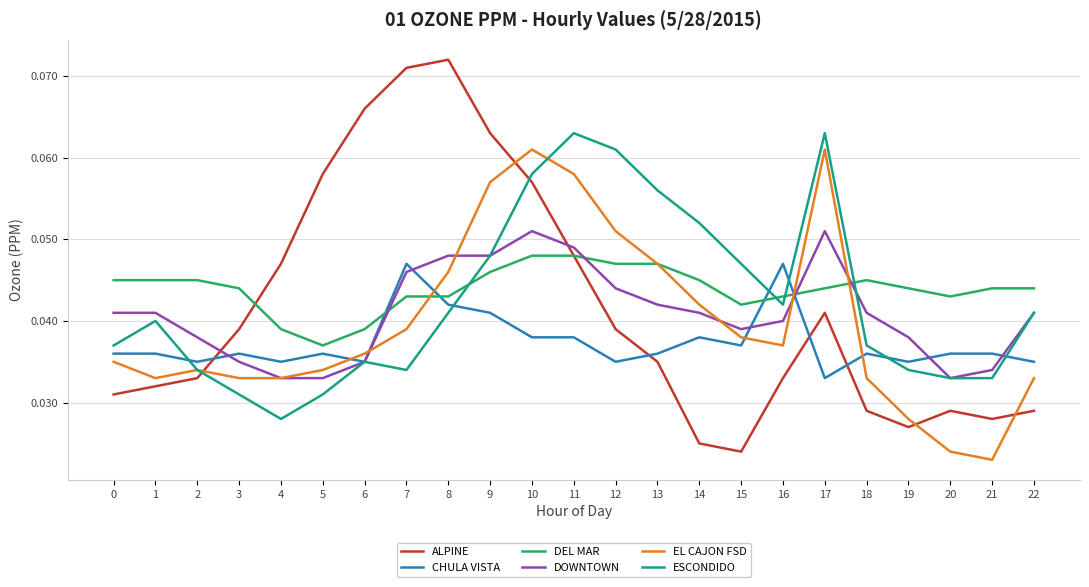

At which label is DEL MAR closest to 0?

5